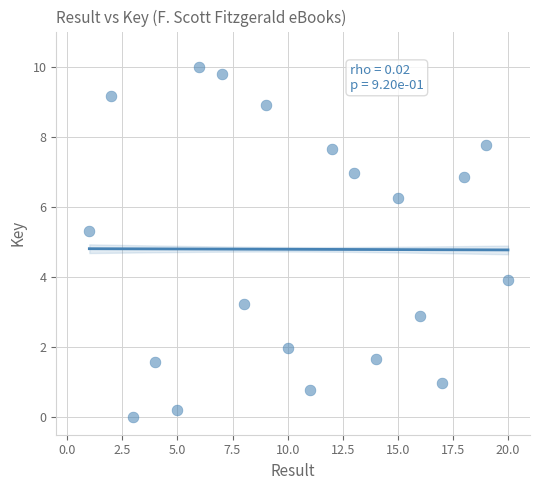

What Y value in the scatter plot is closest to 5?

5.3